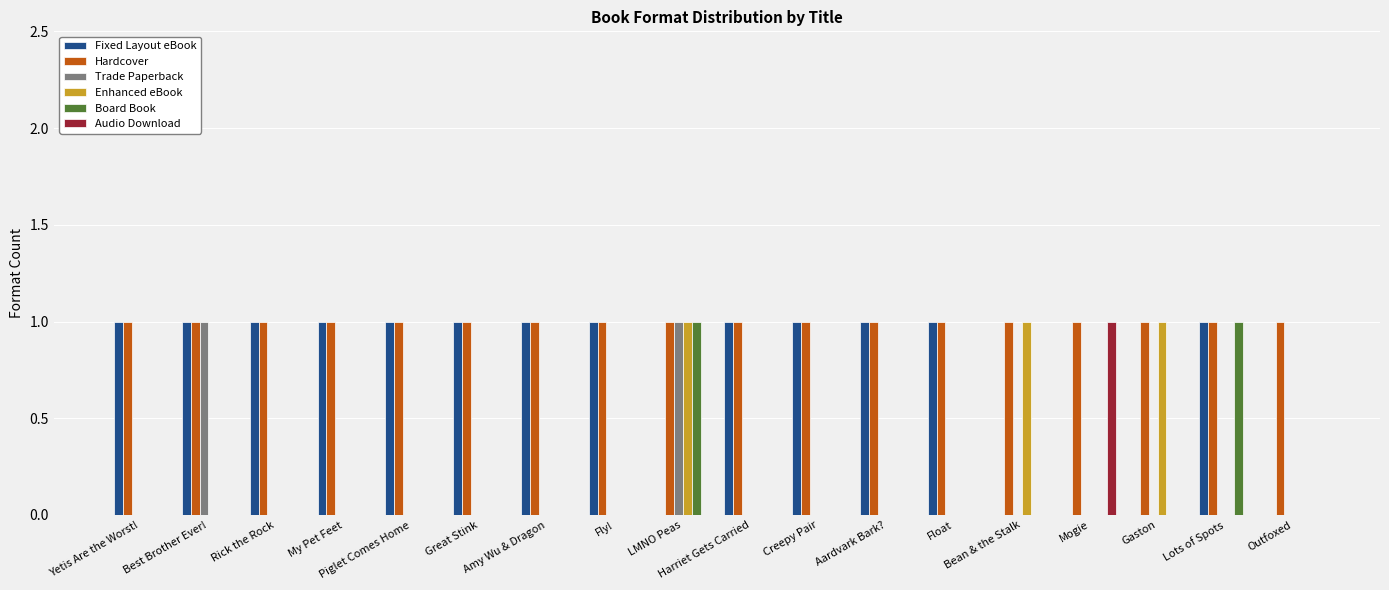

Which series has the largest total across all categories?

Hardcover